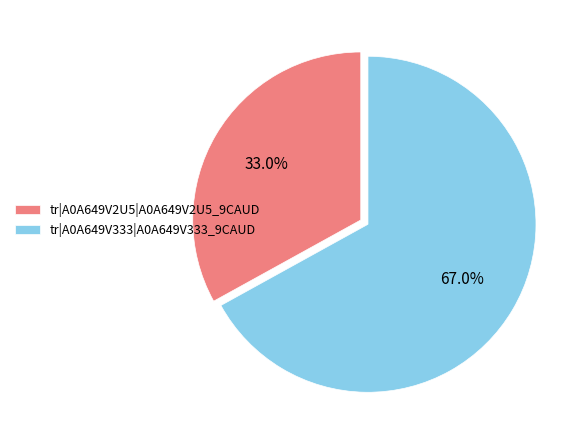

To the nearest percent, what portion does tr|A0A649V2U5|A0A649V2U5_9CAUD represent?

33%